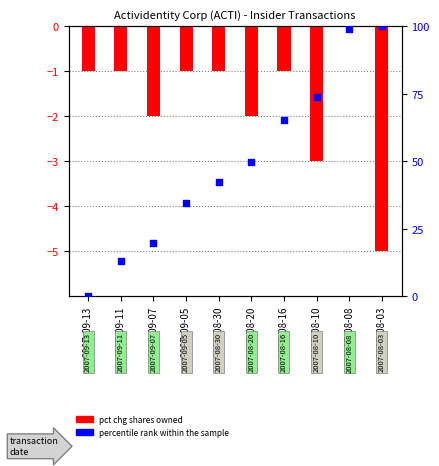

What are all the series names shown in the legend?

pct chg shares owned, percentile rank within the sample